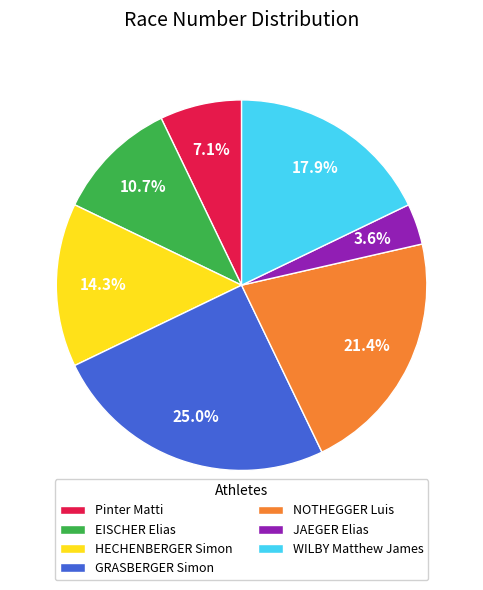

Combined, what portion of the pie is WILBY Matthew James and NOTHEGGER Luis?

39.3%